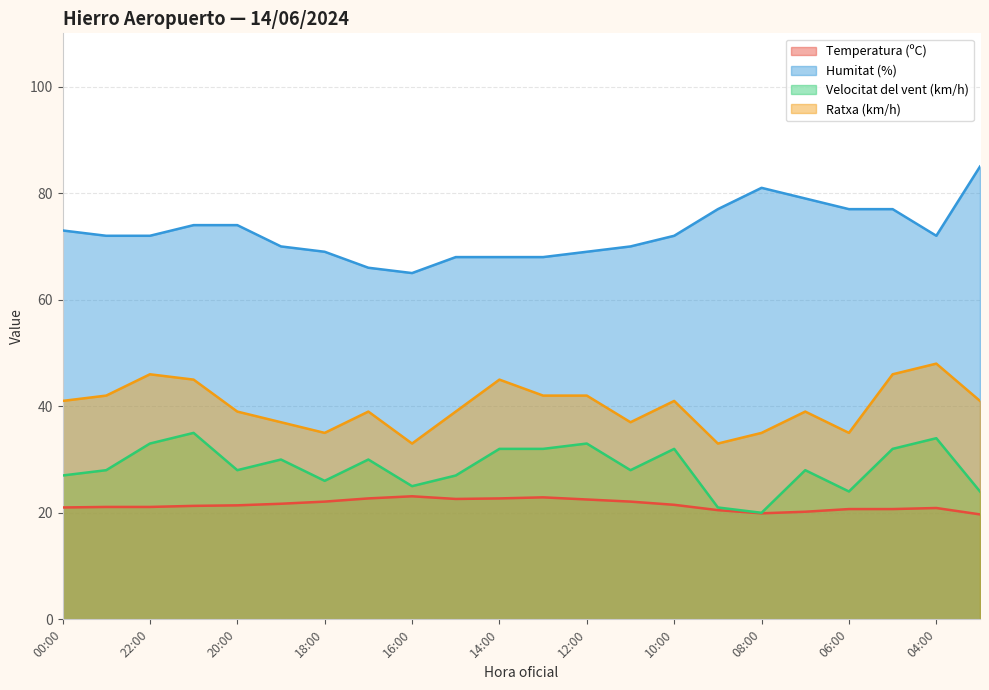

What is the lowest value of the Velocitat del vent (km/h) series?

20.0